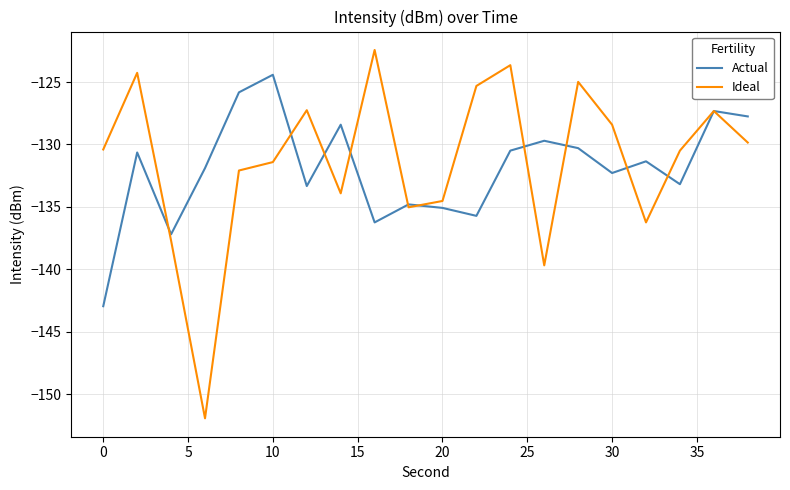

Which series has the widest spread of values?

Ideal